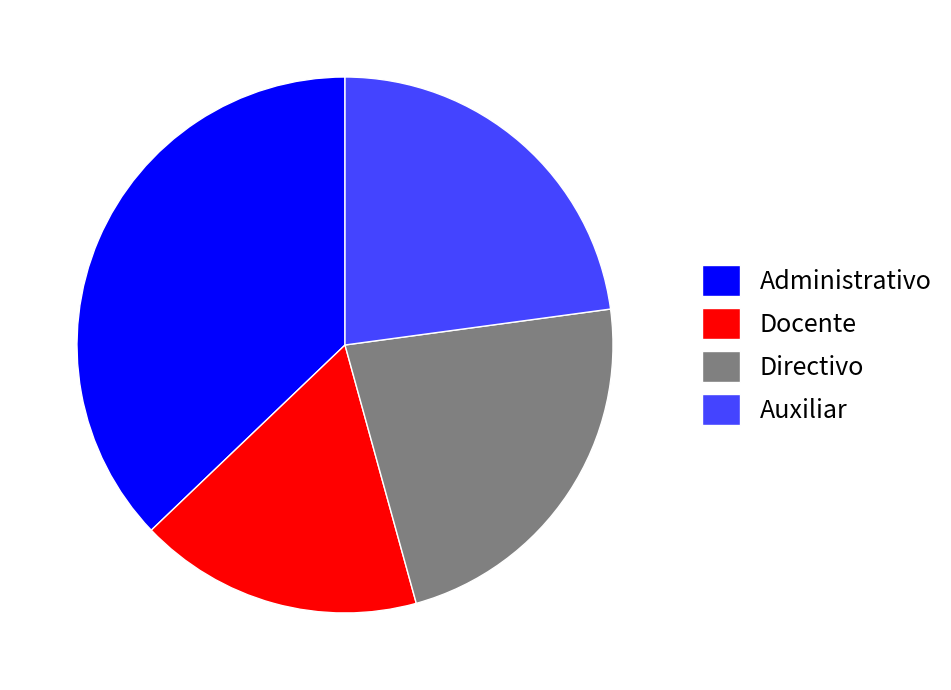

Which has a higher value, Administrativo or Auxiliar?

Administrativo